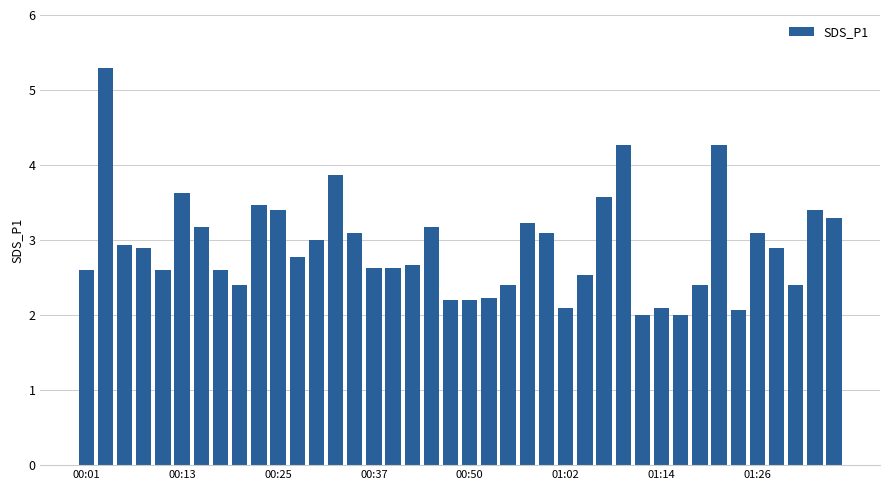

What is the minimum value shown in the chart?

2.0